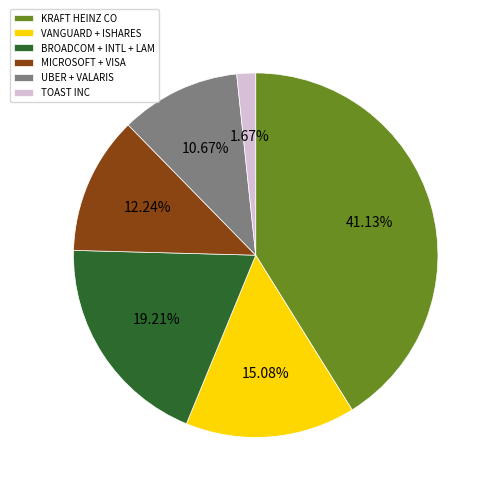

Rank the categories by value from lowest to highest.

TOAST INC, UBER + VALARIS, MICROSOFT + VISA, VANGUARD + ISHARES, BROADCOM + INTL + LAM, KRAFT HEINZ CO